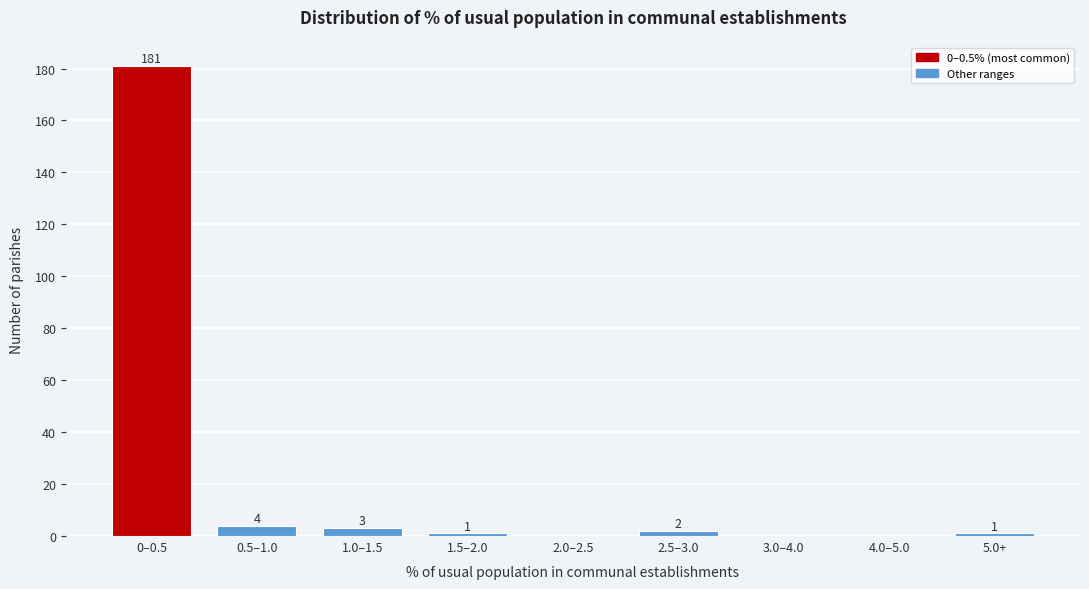

Reading right to left, list all the values displayed in this chart.

5.0+=1	4.0–5.0=0	3.0–4.0=0	2.5–3.0=2	2.0–2.5=0	1.5–2.0=1	1.0–1.5=3	0.5–1.0=4	0–0.5=181